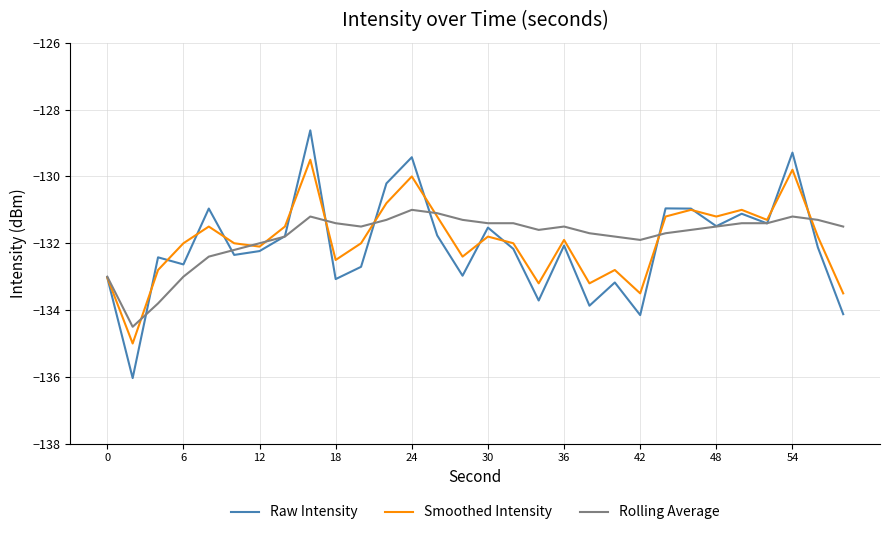

List the series in order of their peak value, highest first.

Raw Intensity, Smoothed Intensity, Rolling Average